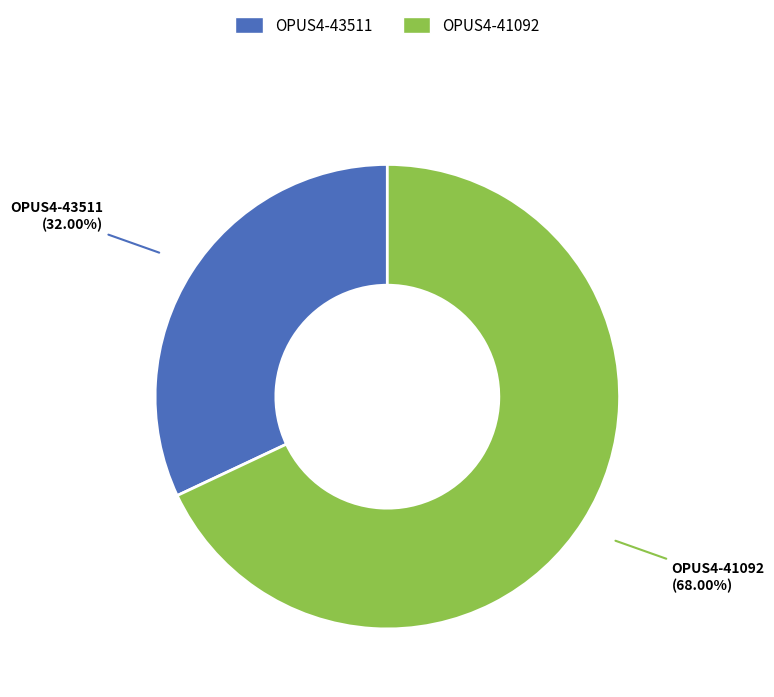

To the nearest percent, what percentage of the pie is OPUS4-41092?

68%